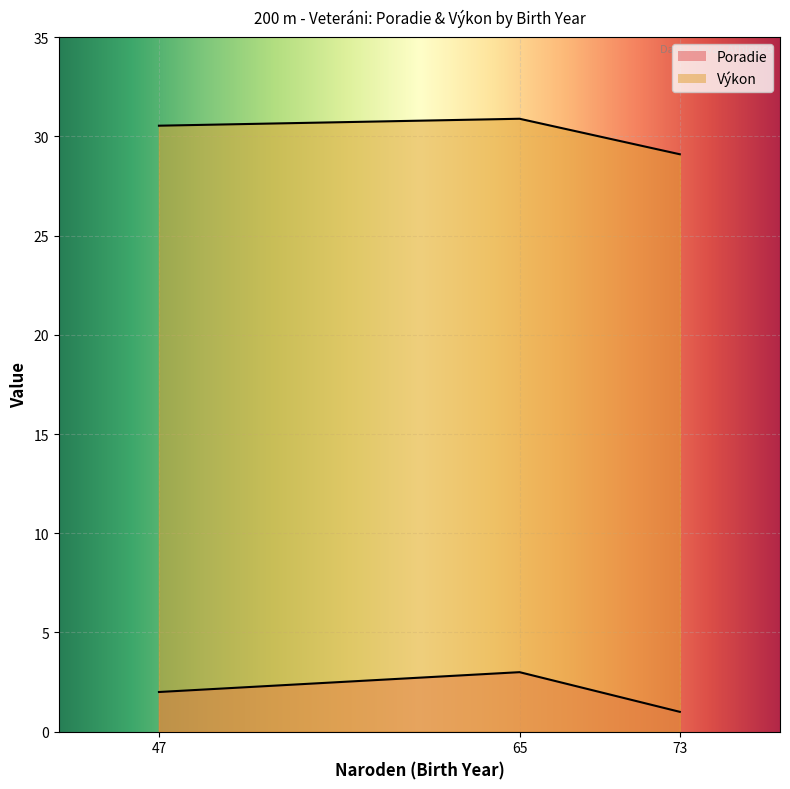

What is the sum of all Výkon values?

90.5